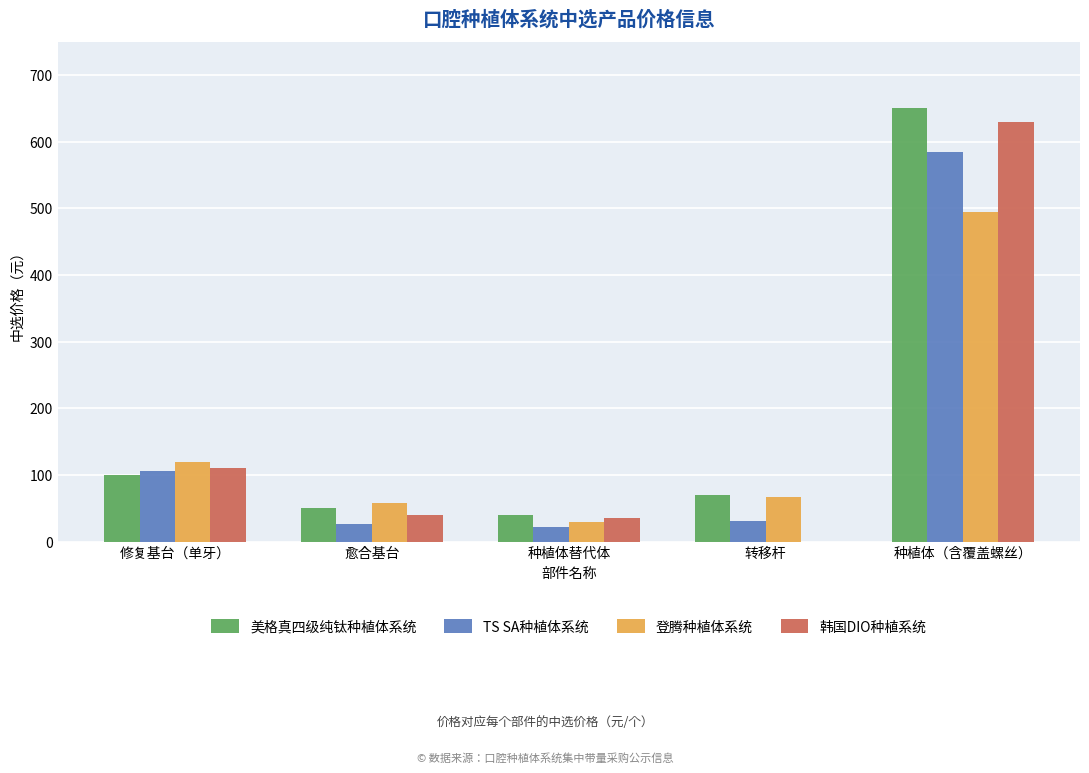

Reading right to left, list all the values displayed in this chart.

美格真四级纯钛种植体系统: 种植体（含覆盖螺丝）=650	转移杆=70	种植体替代体=40	愈合基台=50	修复基台（单牙）=100
TS SA种植体系统: 种植体（含覆盖螺丝）=585	转移杆=31	种植体替代体=22	愈合基台=27	修复基台（单牙）=106
登腾种植体系统: 种植体（含覆盖螺丝）=495	转移杆=67	种植体替代体=30	愈合基台=58	修复基台（单牙）=120
韩国DIO种植系统: 种植体（含覆盖螺丝）=630	转移杆=0	种植体替代体=35	愈合基台=40	修复基台（单牙）=110